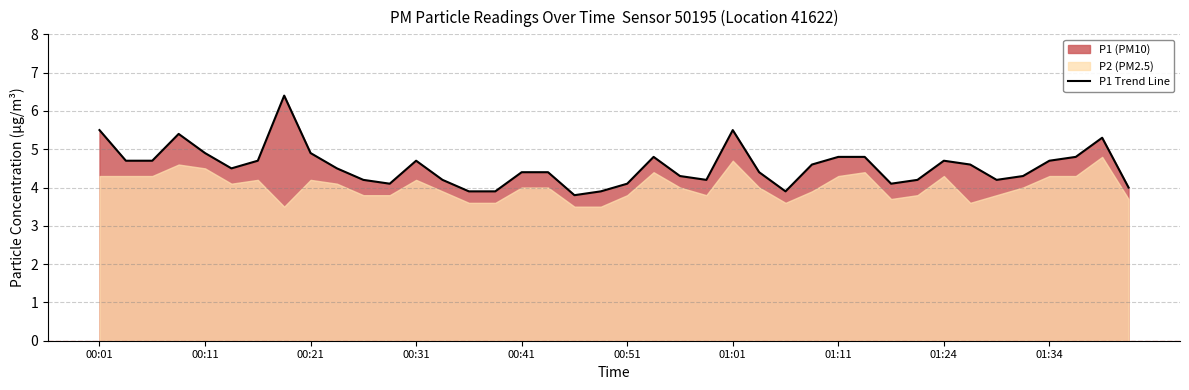

Read the value at 17.

4.4